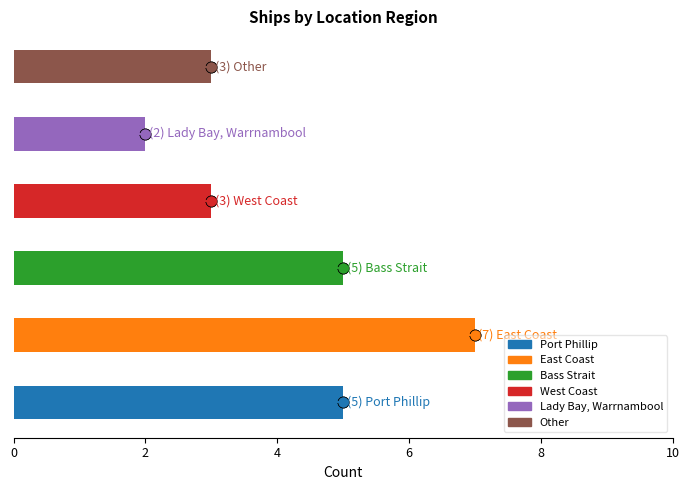

Reading bottom to top, what are all the values shown in this chart?

5	7	5	3	2	3